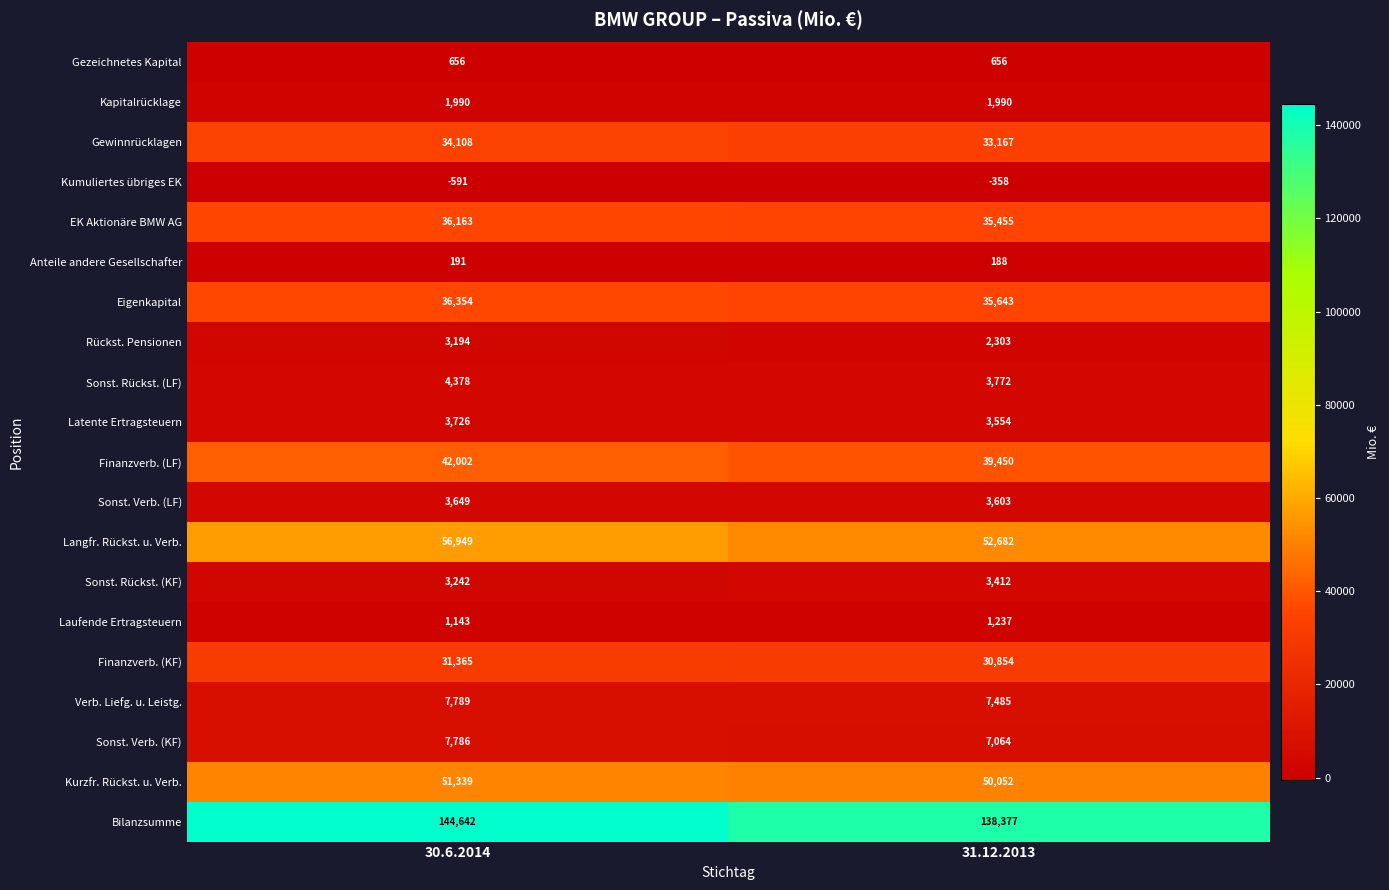

The value of Verb. Liefg. u. Leistg. at 30.6.2014 is 11731. True or false?

False